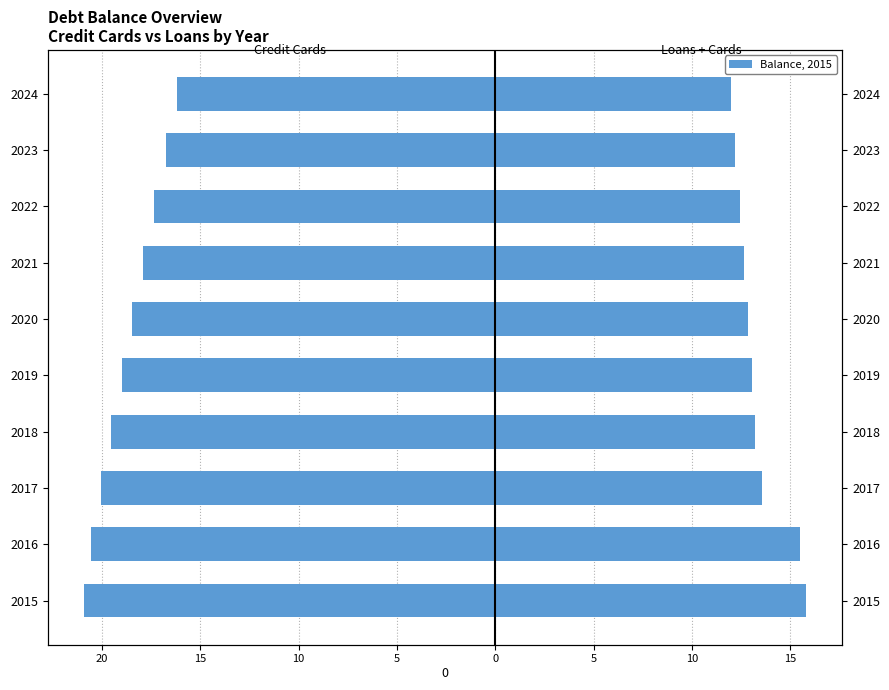

How many values in the Loans + Cards (Right) series exceed 13?

5